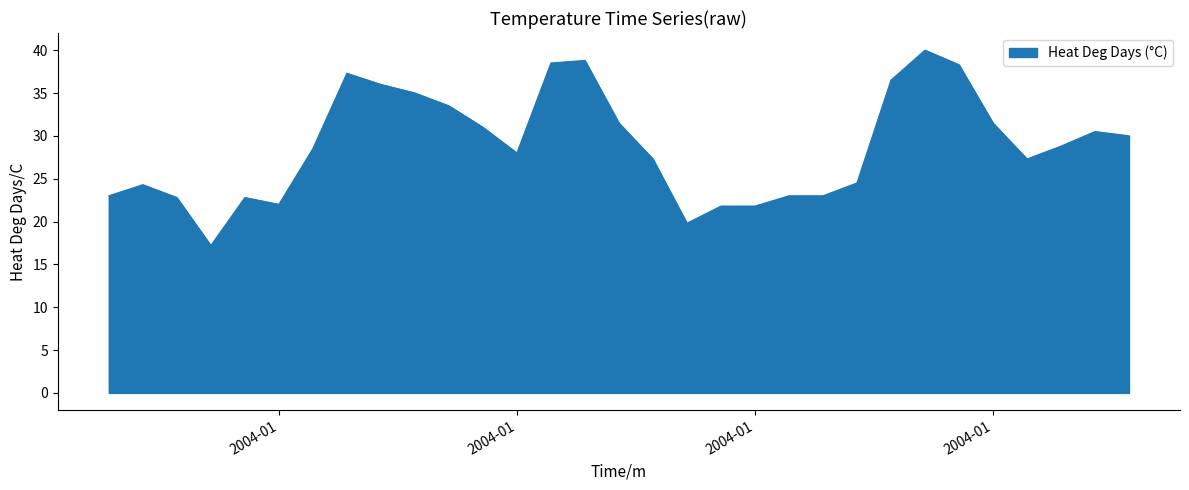

What is the maximum value shown in the chart?

40.0